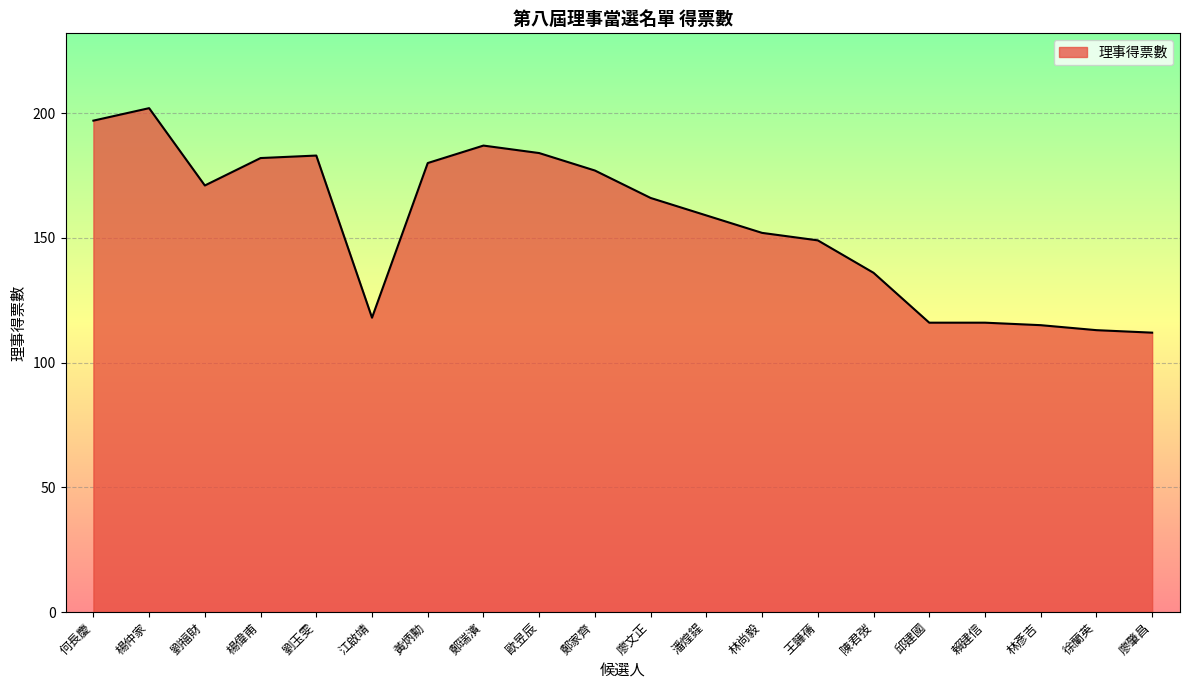

What is the sum of the values at 賴建信 and 陳君弢?

252